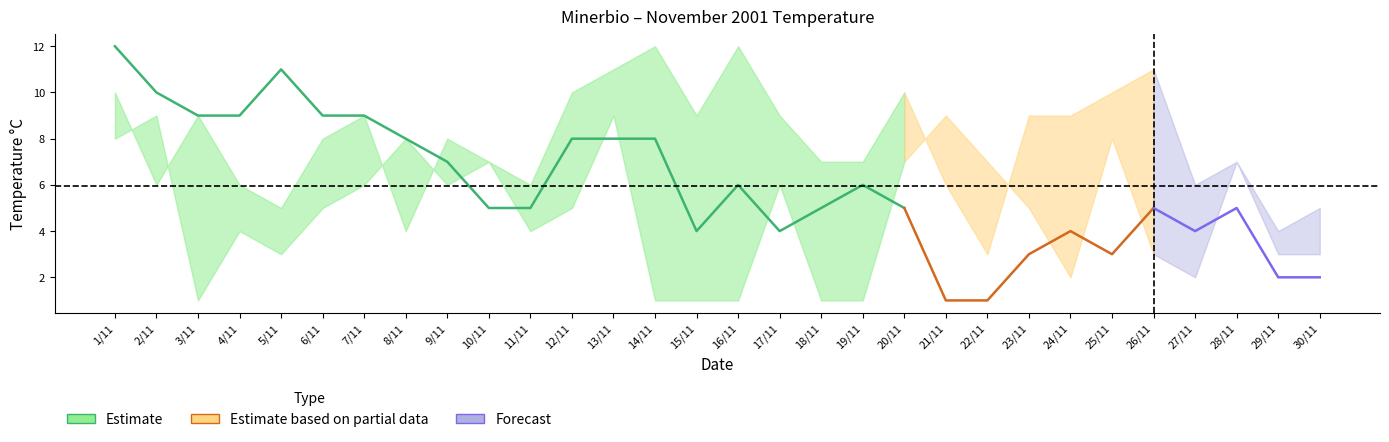

At 5/11, list the series in order from largest to smallest.

TMEDIA, TMAX, TMIN